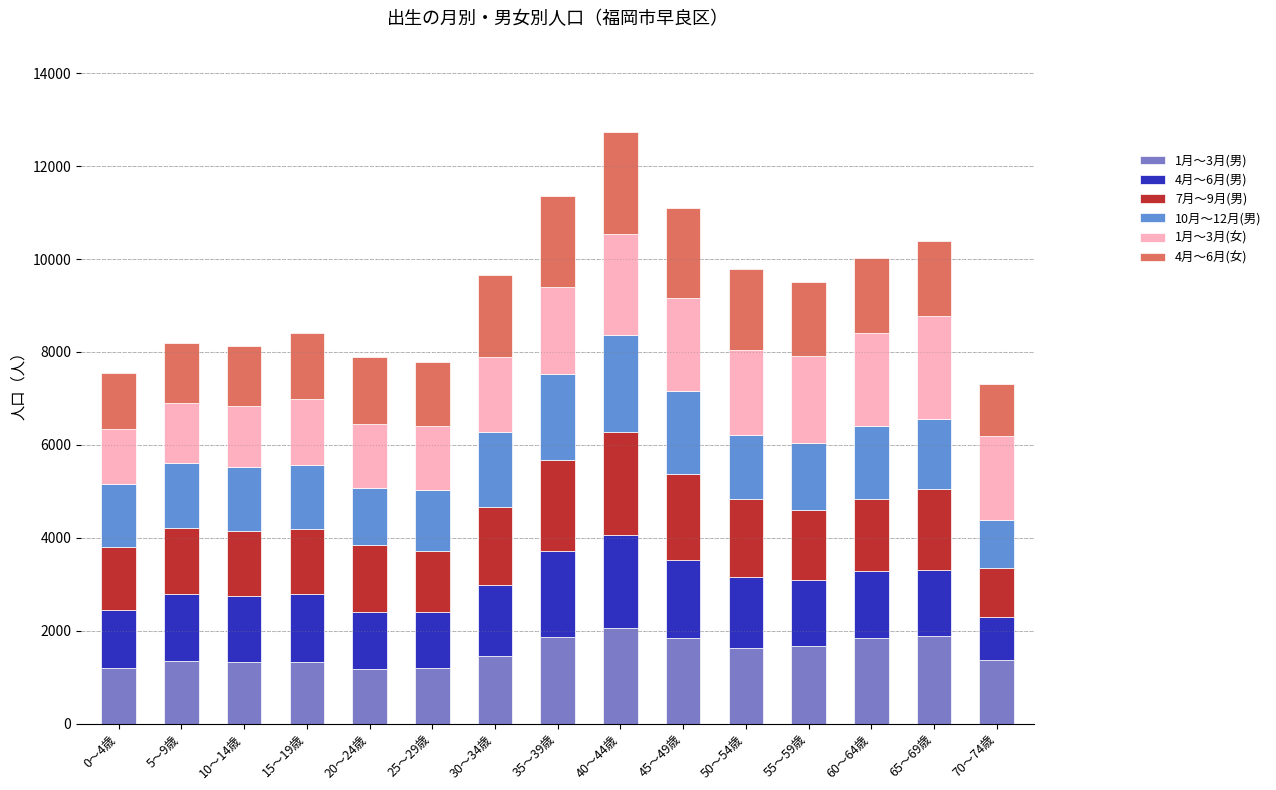

How many series are shown in this chart?

6